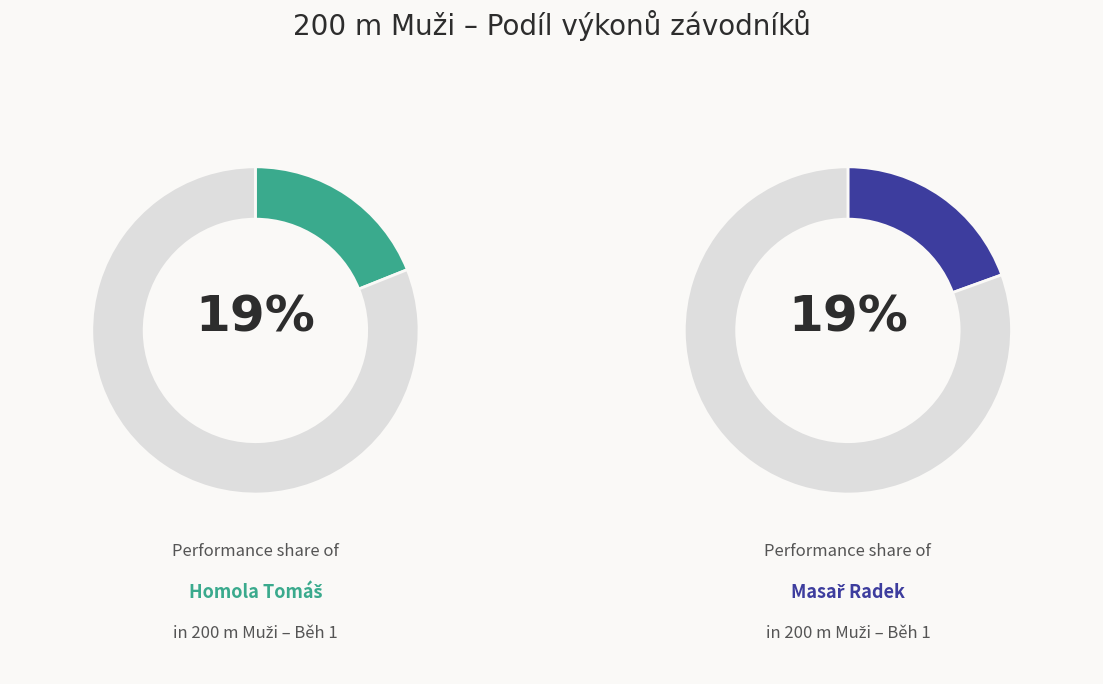

What percentage is the Masař Radek slice, to the nearest percent?

19%